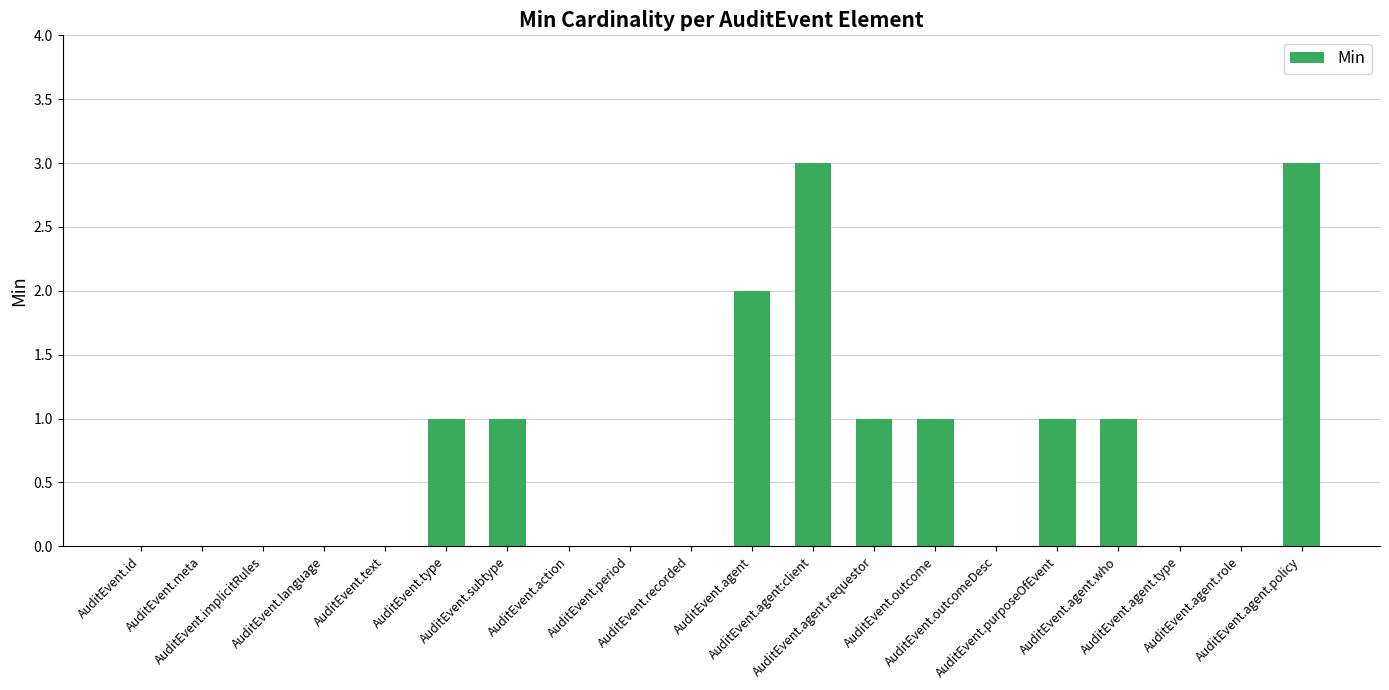

What is the greatest value displayed?

3